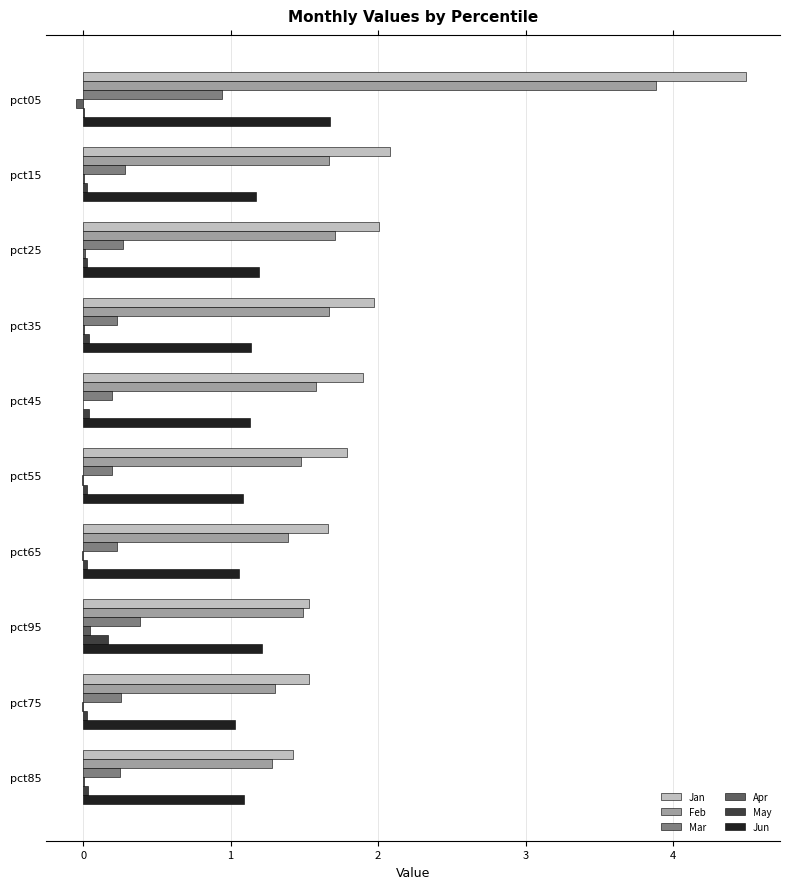

What is the sum of all Feb values?

17.4